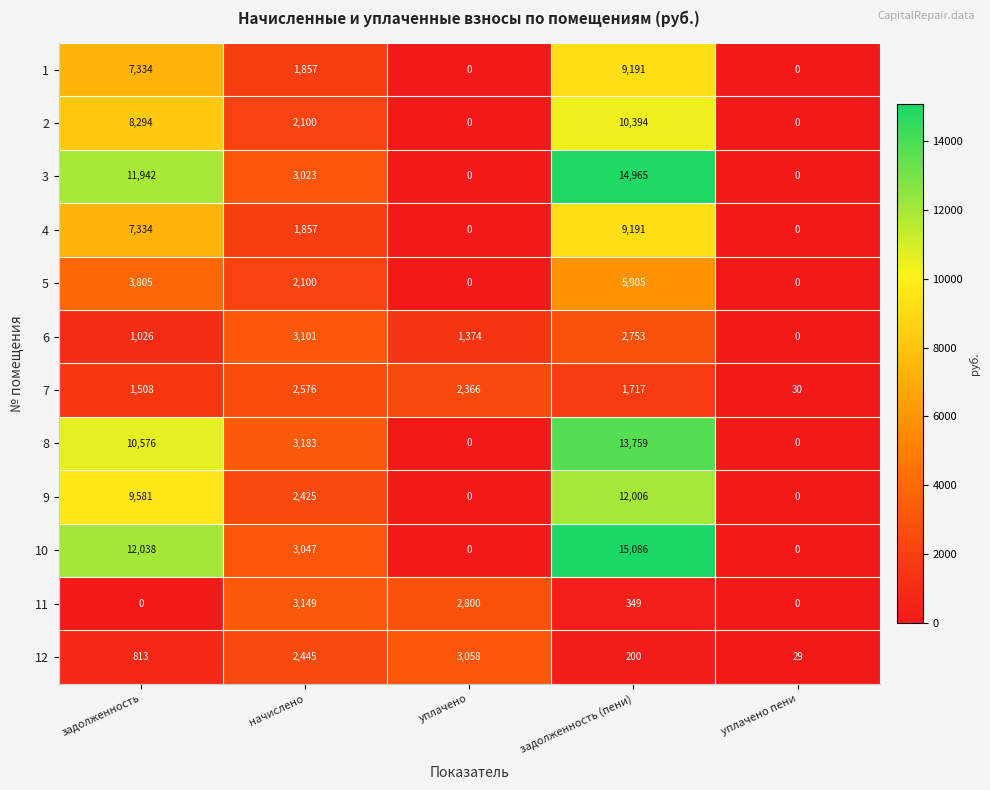

How many 10 values are between 0 and 12038?

4